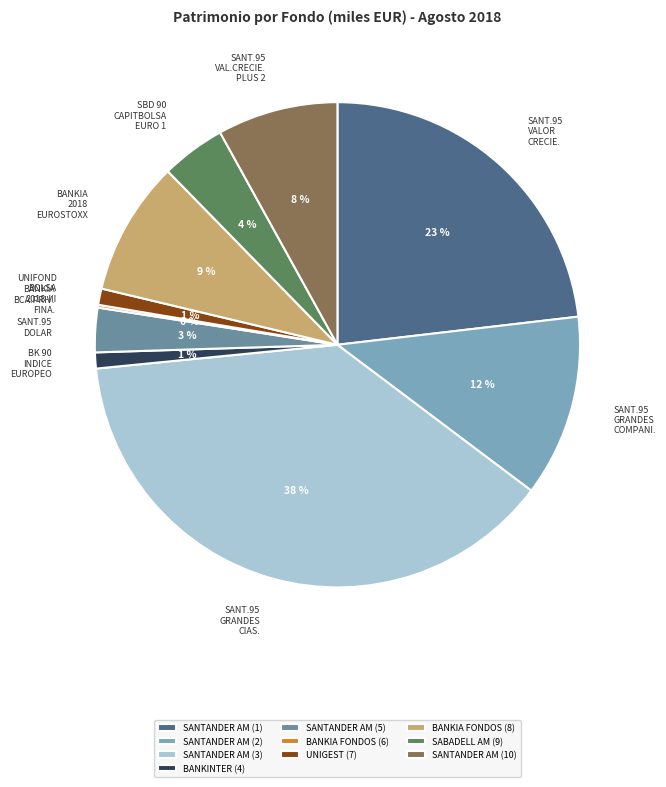

Does any single category account for the majority?

No